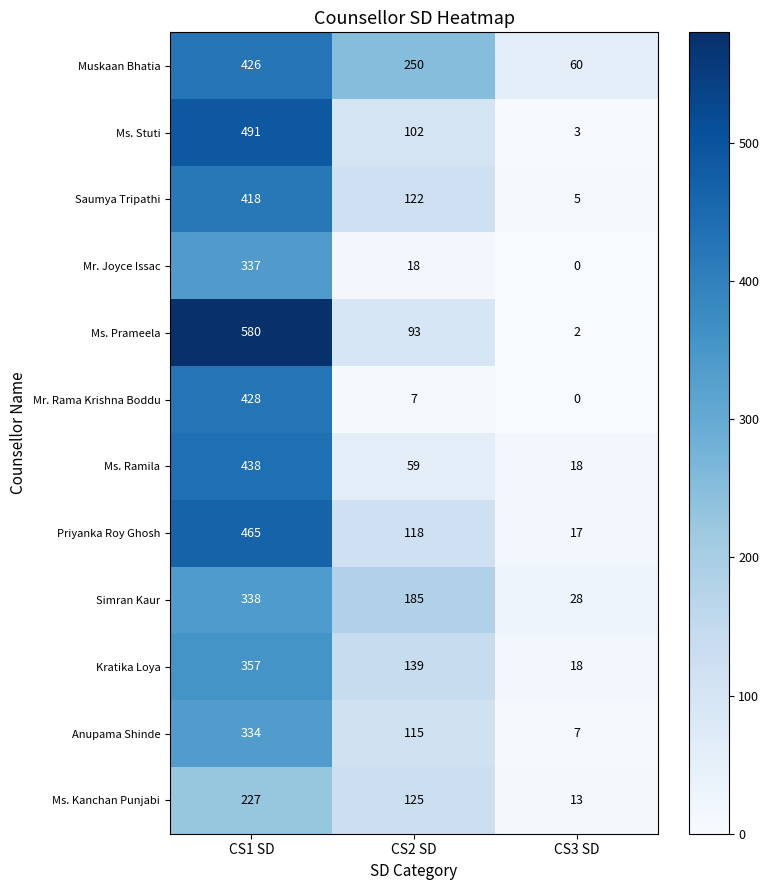

What is the sum of all Ms. Prameela values?

675